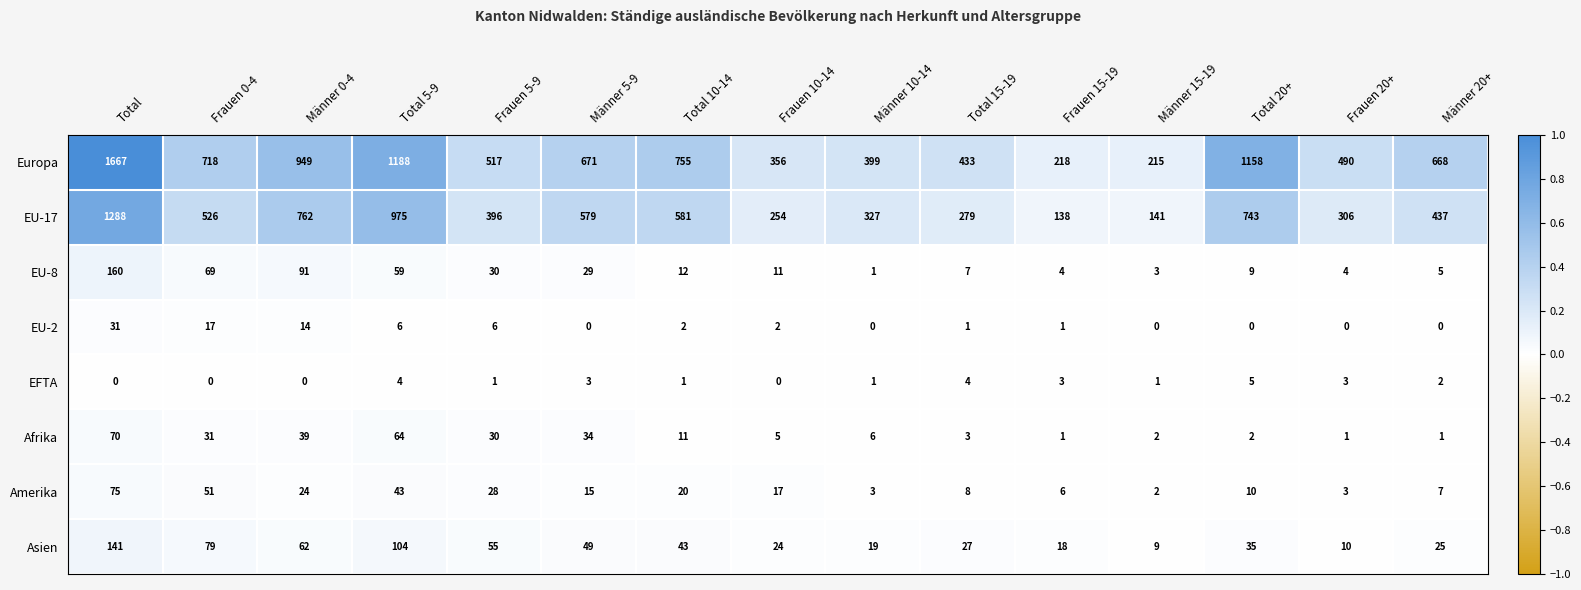

Is it true that Asien equals 54 at Frauen 0-4?

False